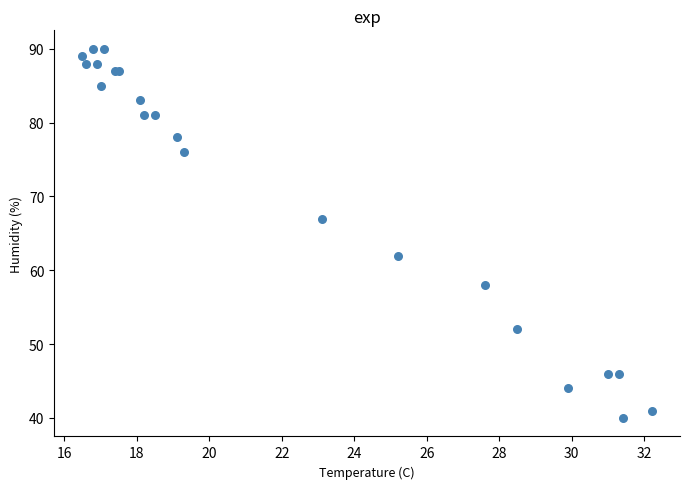

What Y value in the scatter plot is closest to 65?

67